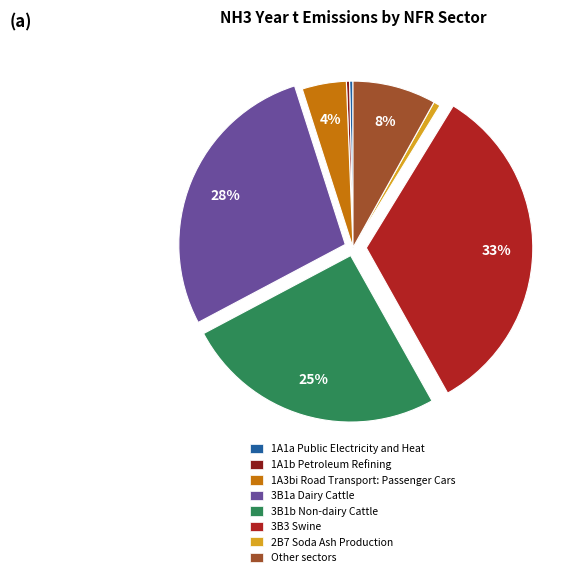

To the nearest percent, what is the combined percentage of 3B3 Swine and 2B7 Soda Ash Production?

34%